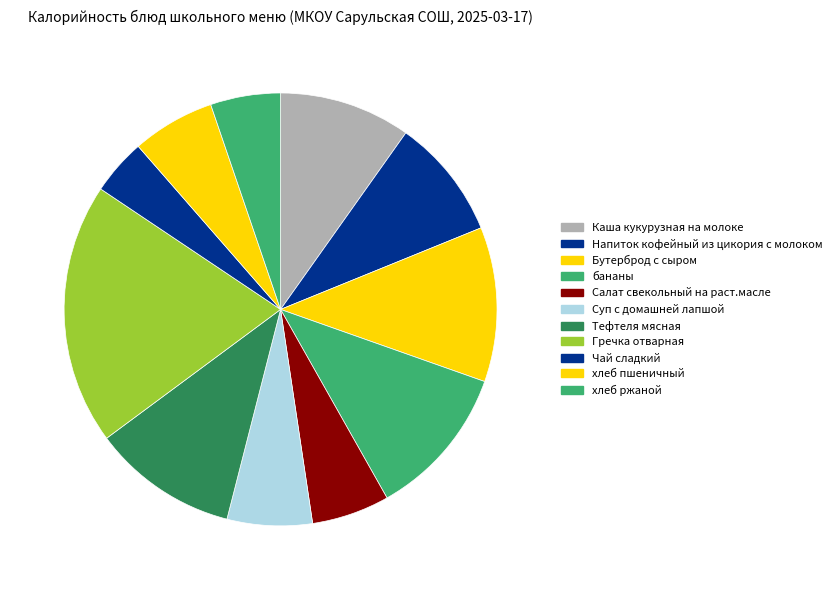

What percentage do Чай сладкий and Гречка отварная together represent?

23.7%